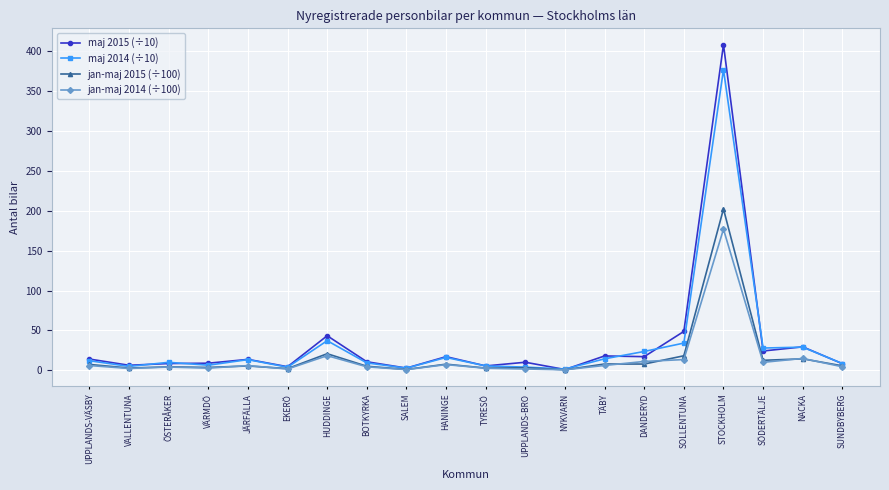

Rank the series by their maximum value, from lowest to highest.

jan-maj 2014 (÷100), jan-maj 2015 (÷100), maj 2014 (÷10), maj 2015 (÷10)